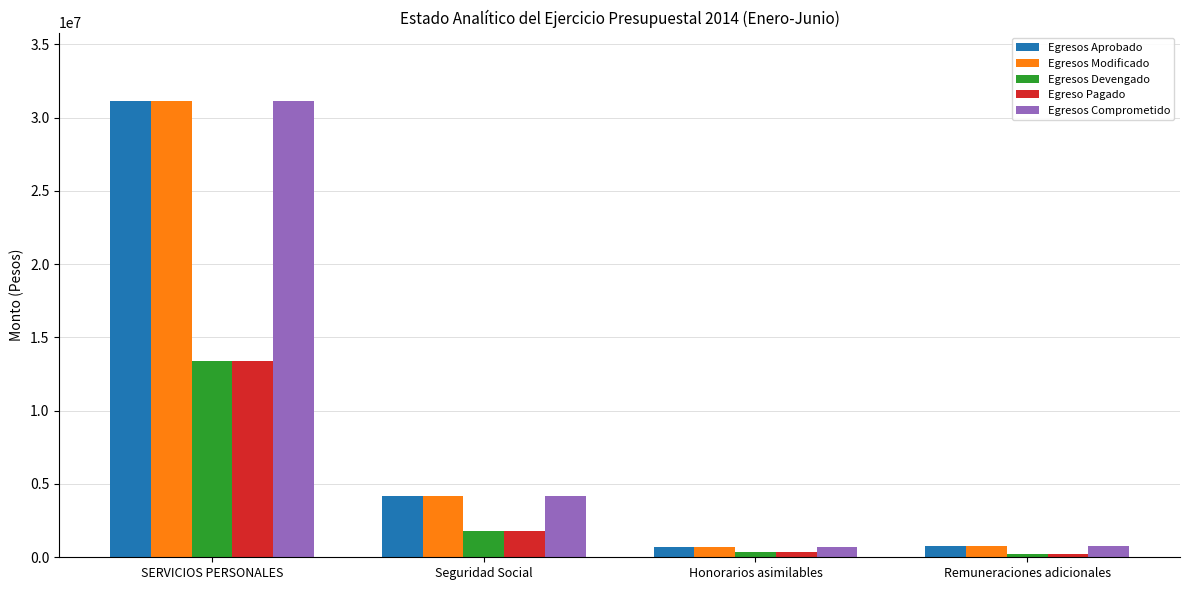

What is the smallest value displayed?

228390.4